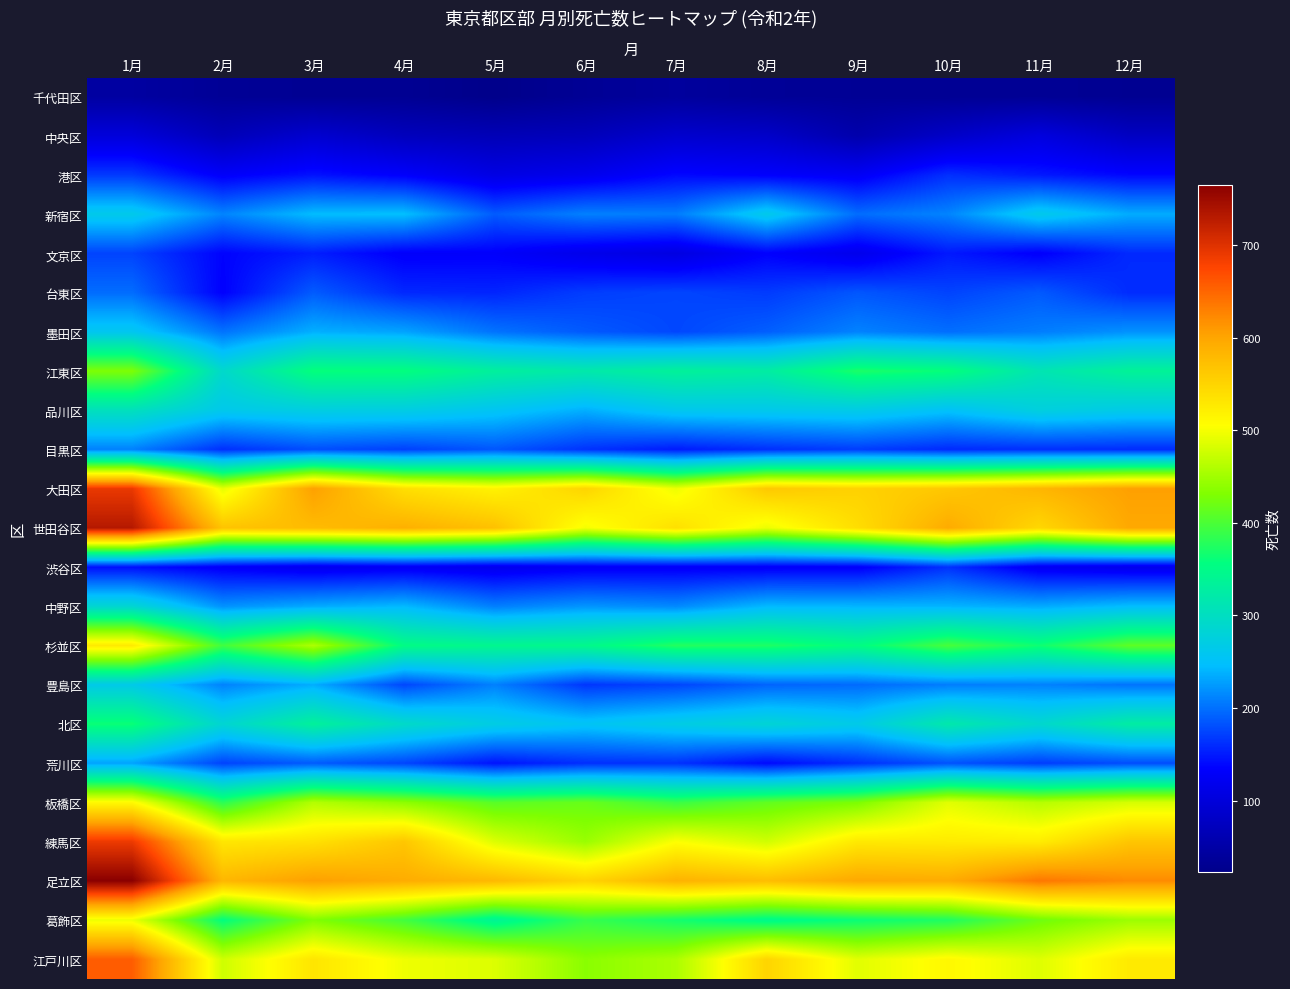

List the series in order of their peak value, highest first.

足立区, 世田谷区, 大田区, 練馬区, 江戸川区, 杉並区, 板橋区, 葛飾区, 江東区, 北区, 品川区, 中野区, 豊島区, 新宿区, 墨田区, 荒川区, 目黒区, 台東区, 文京区, 港区, 渋谷区, 中央区, 千代田区